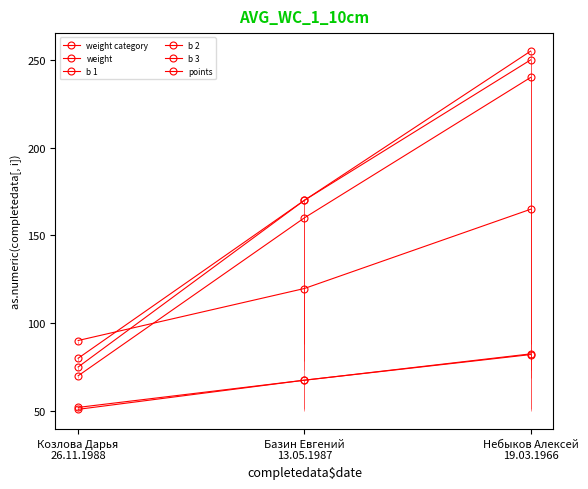

Does the chart display data point markers on the line(s)?

Yes